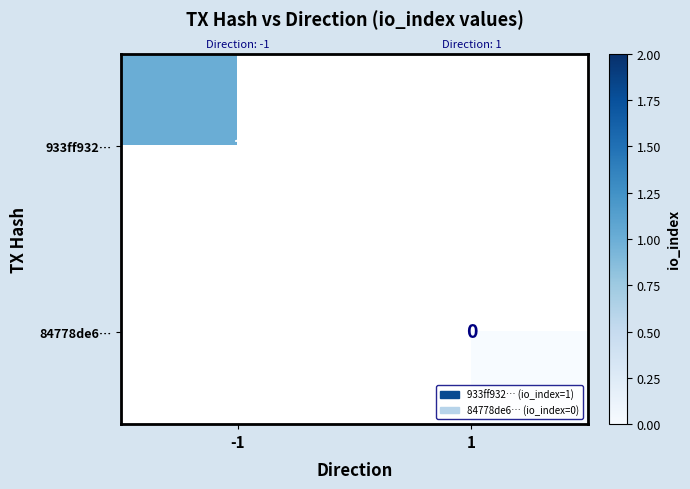

Rank the series at -1 from lowest to highest value.

933ff932…, 84778de6…